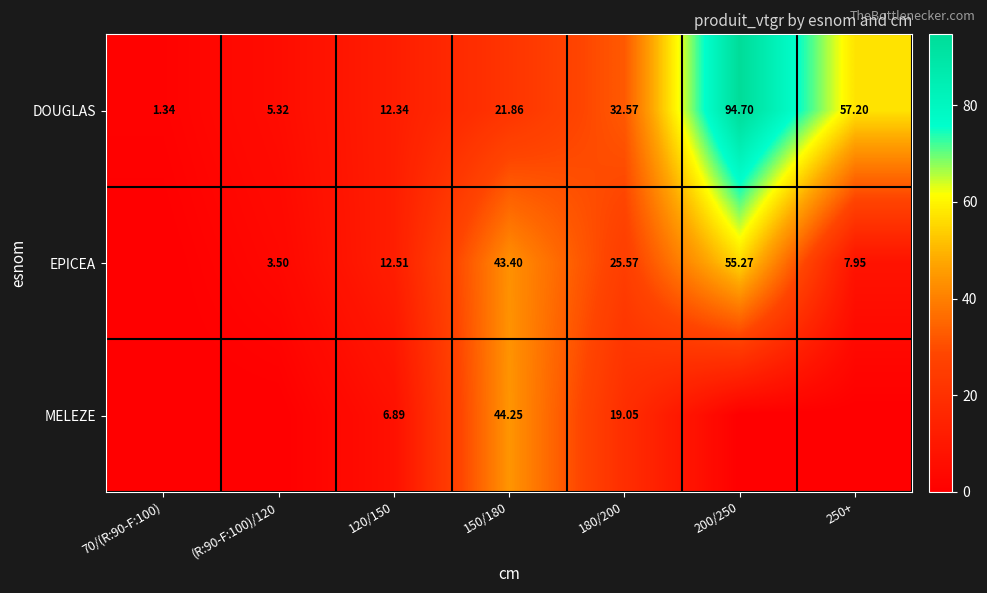

True or false: DOUGLAS has a value of 32.6 at 180/200.

True